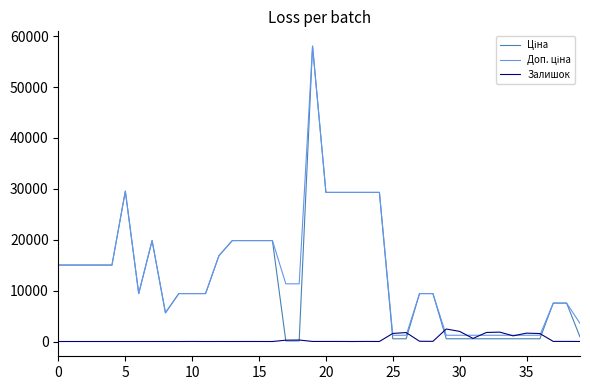

What is the maximum value for Залишок?

2453.0